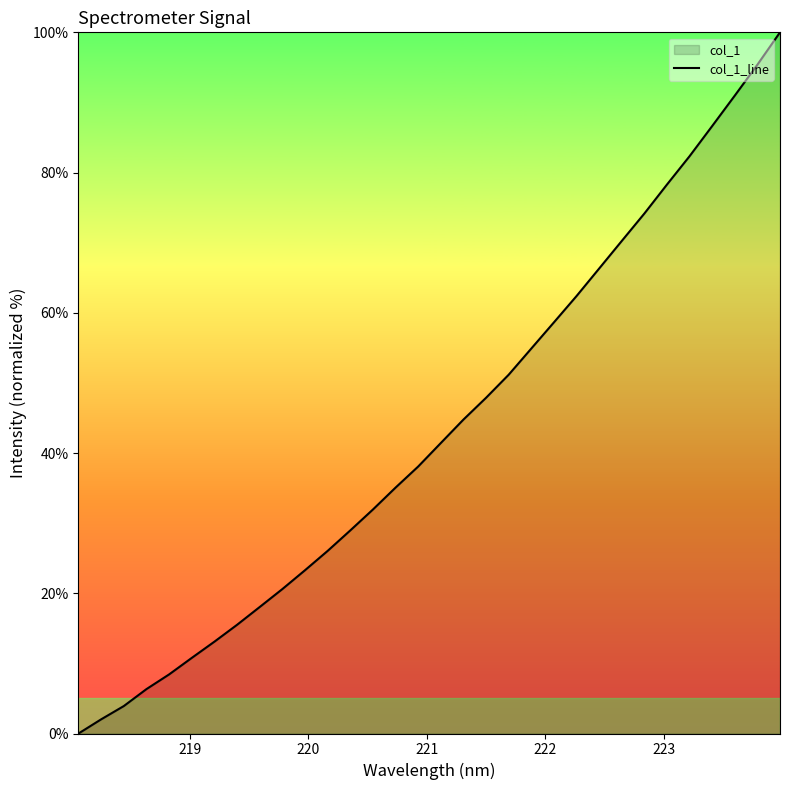

What is the greatest value displayed?

100.0